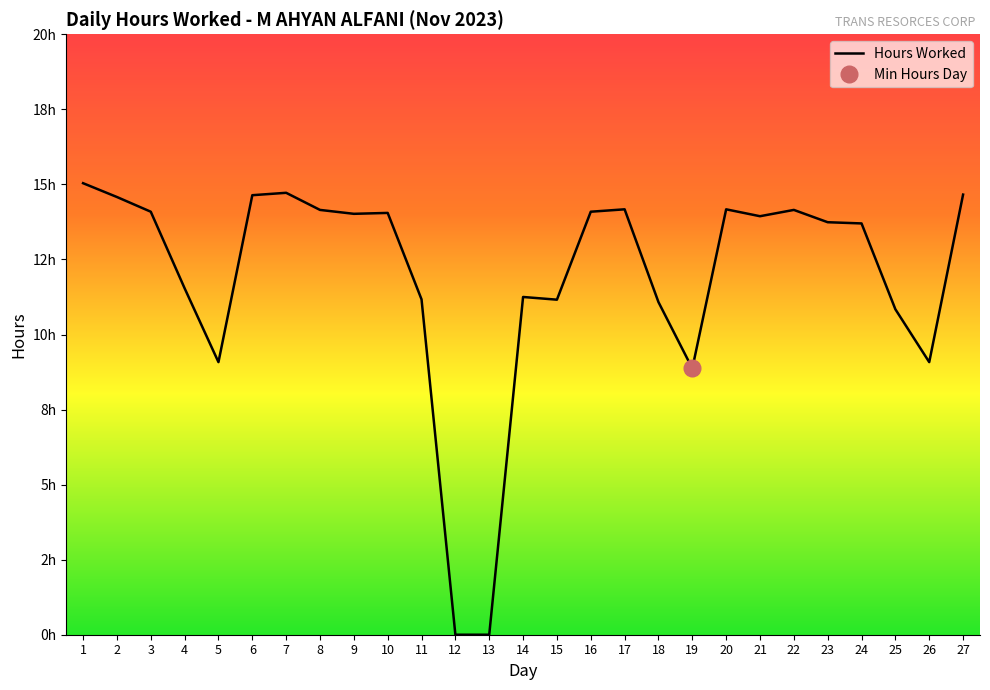

Rank the categories by value from highest to lowest.

1, 7, 27, 6, 2, 17, 20, 8, 22, 3, 16, 10, 9, 21, 23, 24, 4, 14, 11, 15, 18, 25, 5, 26, 19, 12, 13